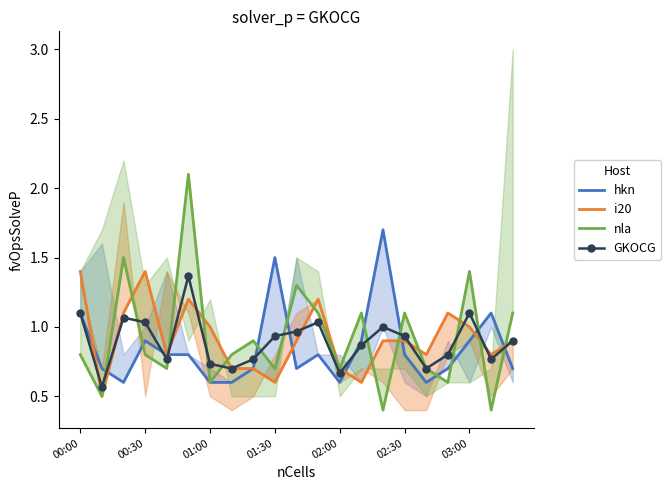

What are all the series names shown in the legend?

hkn, i20, nla, GKOCG